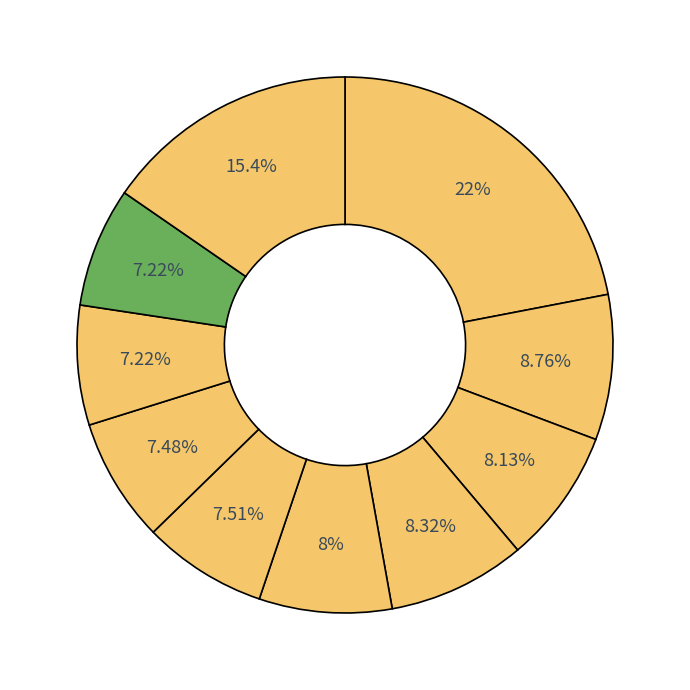

How many segments does this pie chart have?

10